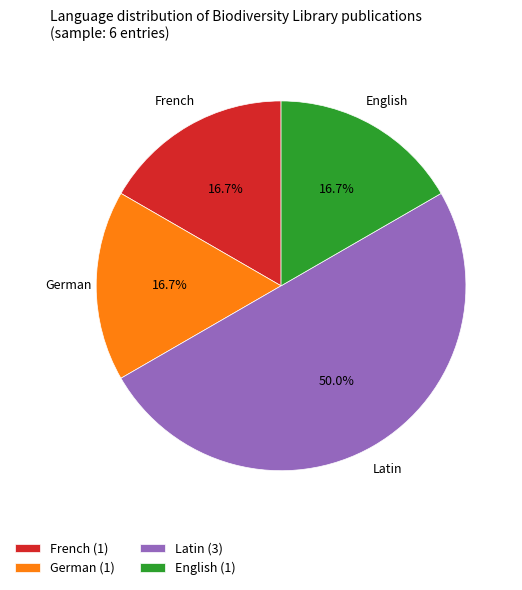

Approximately how many times larger is the value at French (1) compared to Latin (3)?

0.3